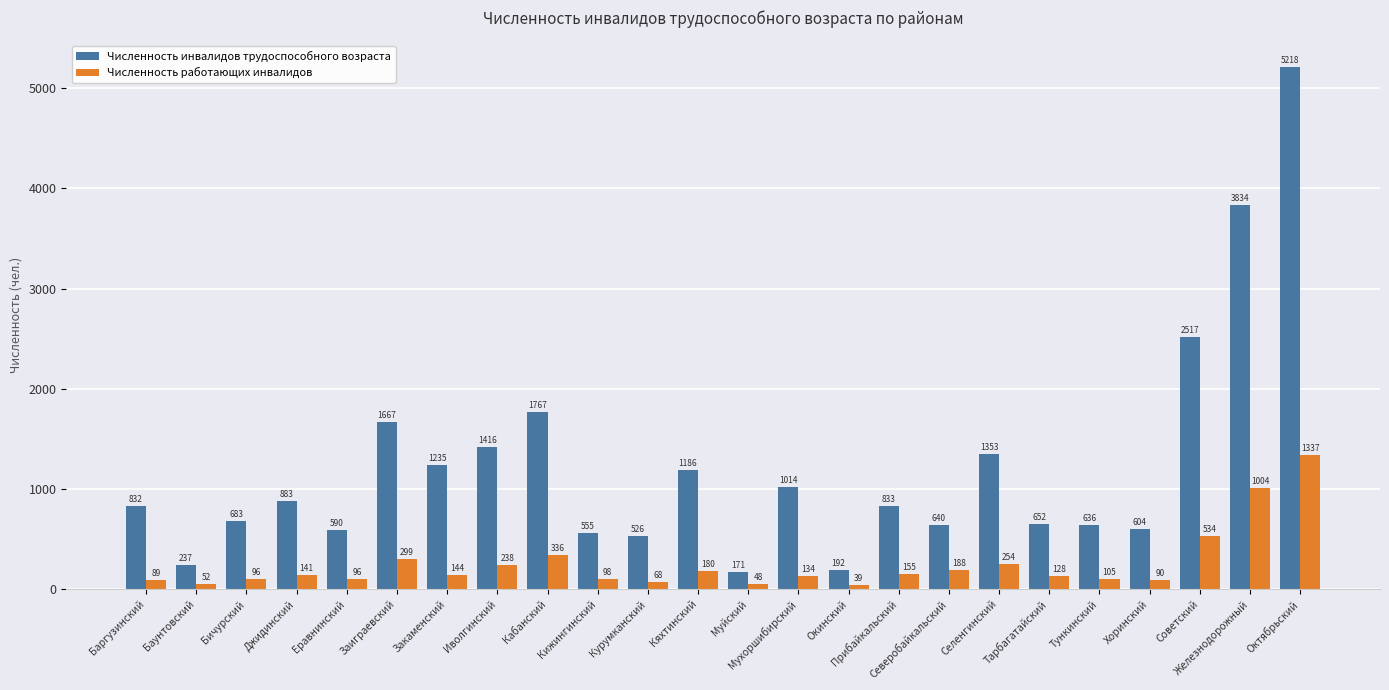

What is the difference between the second highest and second lowest values in the Численность работающих инвалидов series?

956